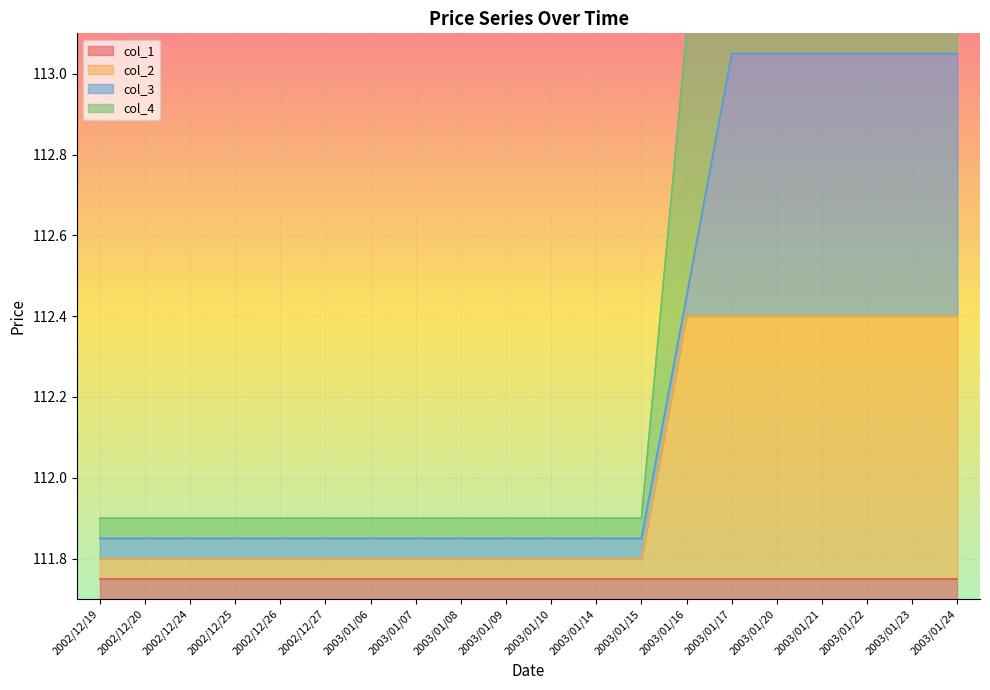

What is the average value of the col_4 series?

112.5